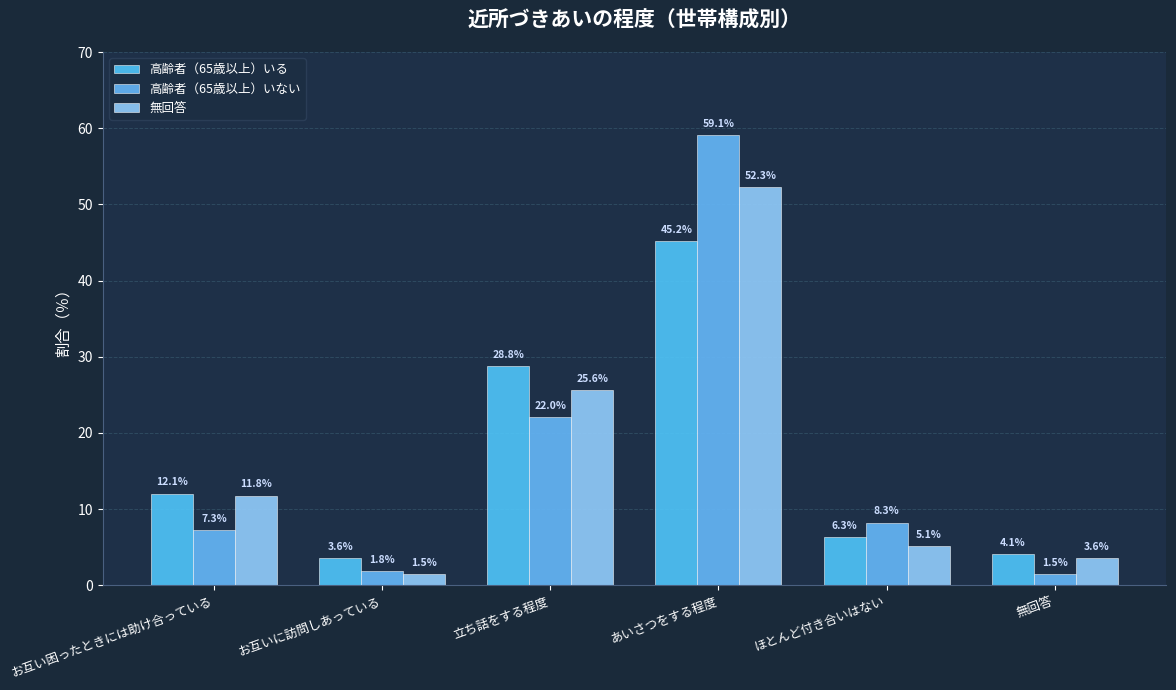

How many groups of bars are there?

6